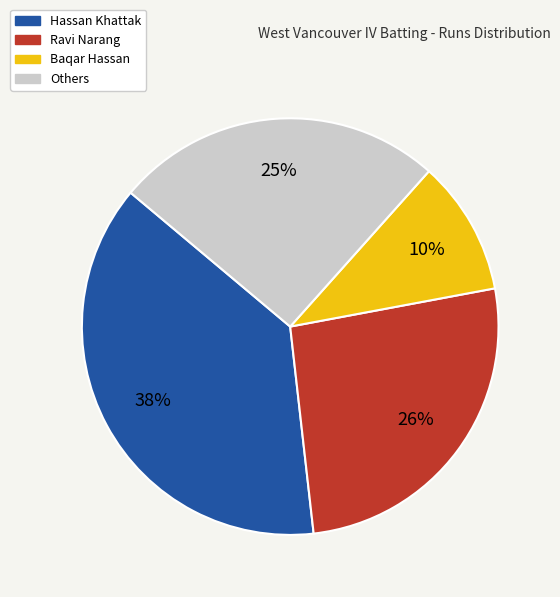

Is there a majority slice in this chart?

No